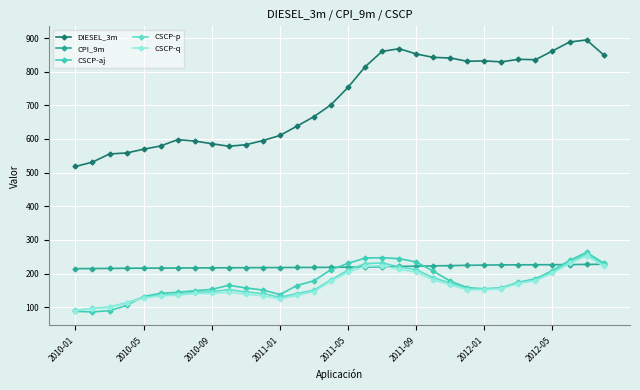

True or false: CSCP-q has more than 1 interior local peaks.

True